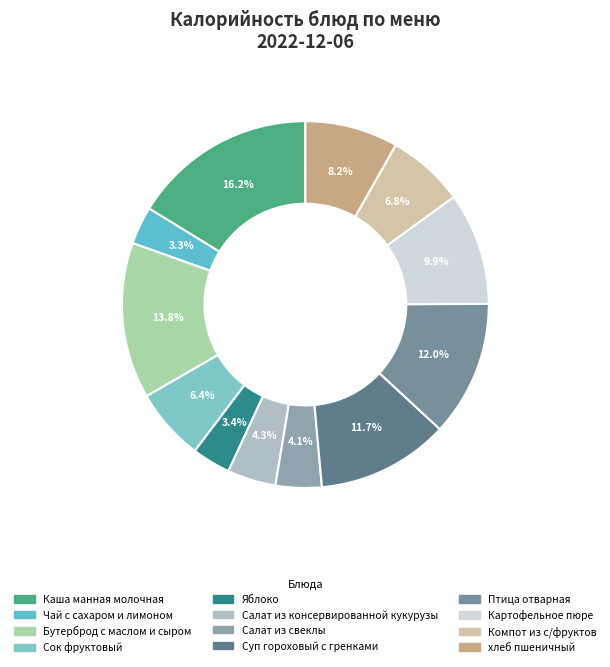

What percentage is the Суп гороховый с гренками slice, to the nearest percent?

12%